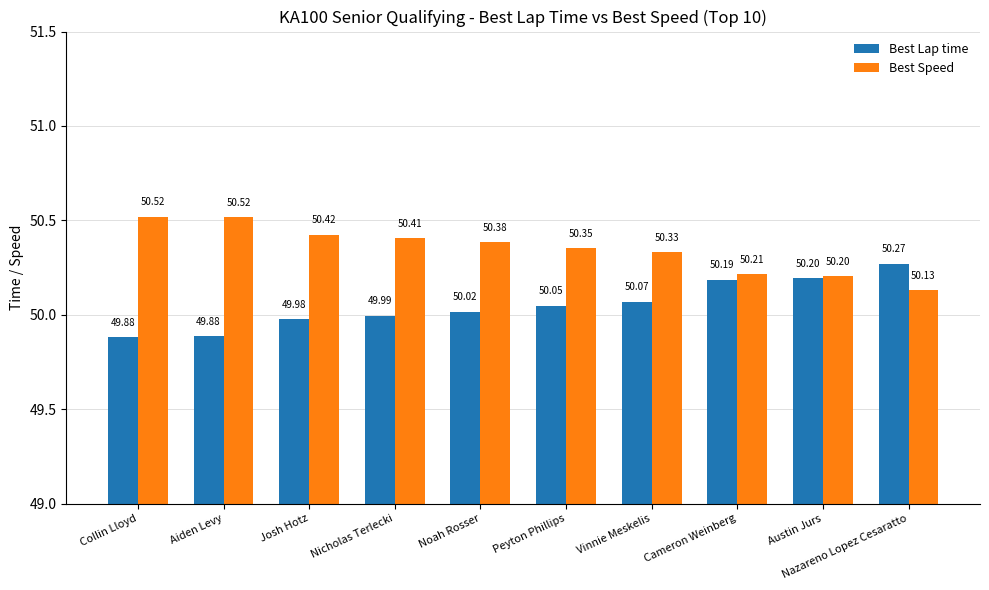

The value of Best Speed at Peyton Phillips is 76.9. True or false?

False